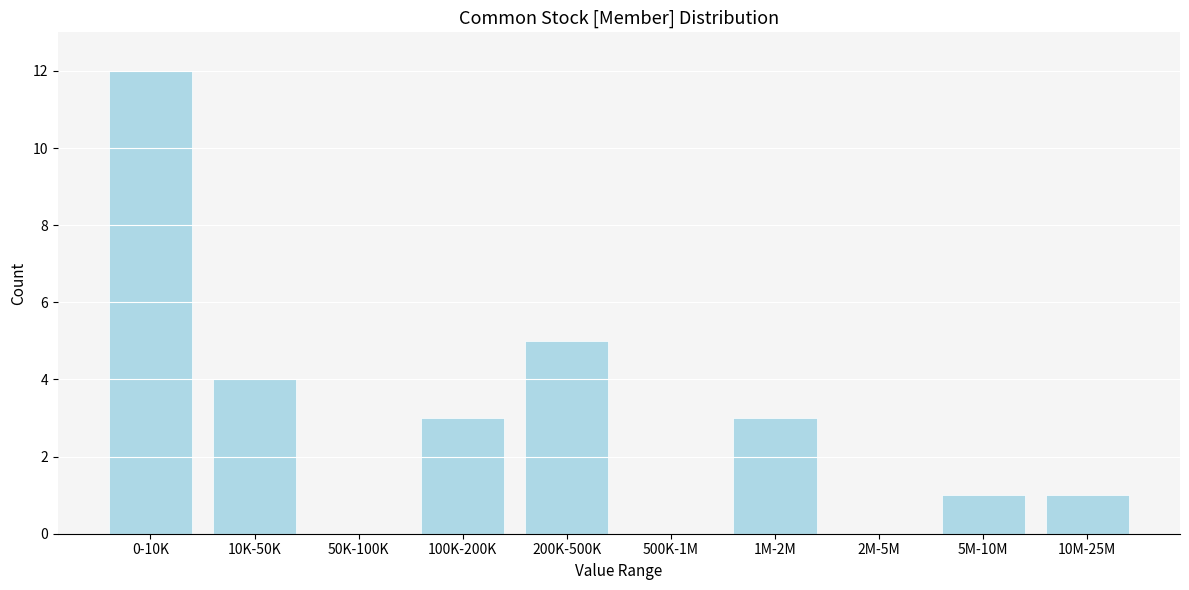

Reading left to right, what are all the values shown in this chart?

0-10K=12	10K-50K=4	50K-100K=0	100K-200K=3	200K-500K=5	500K-1M=0	1M-2M=3	2M-5M=0	5M-10M=1	10M-25M=1